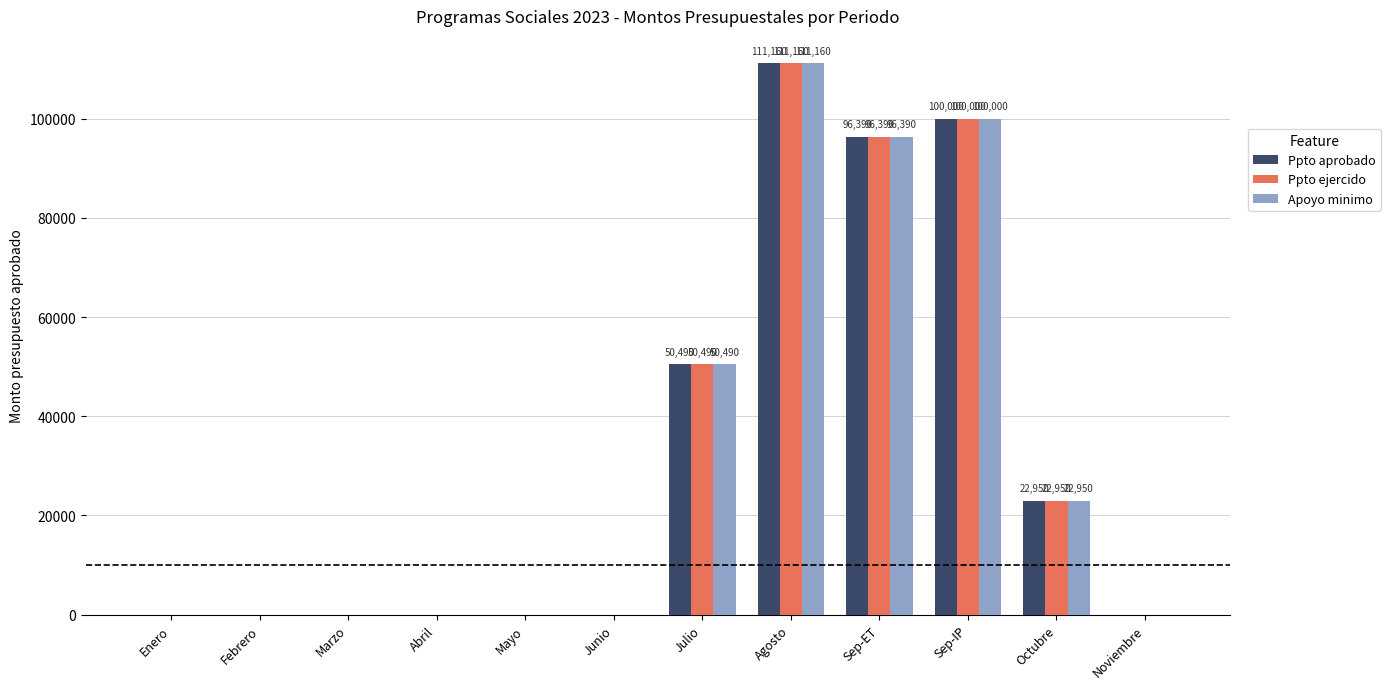

At which category is the sum across all series the highest?

Agosto